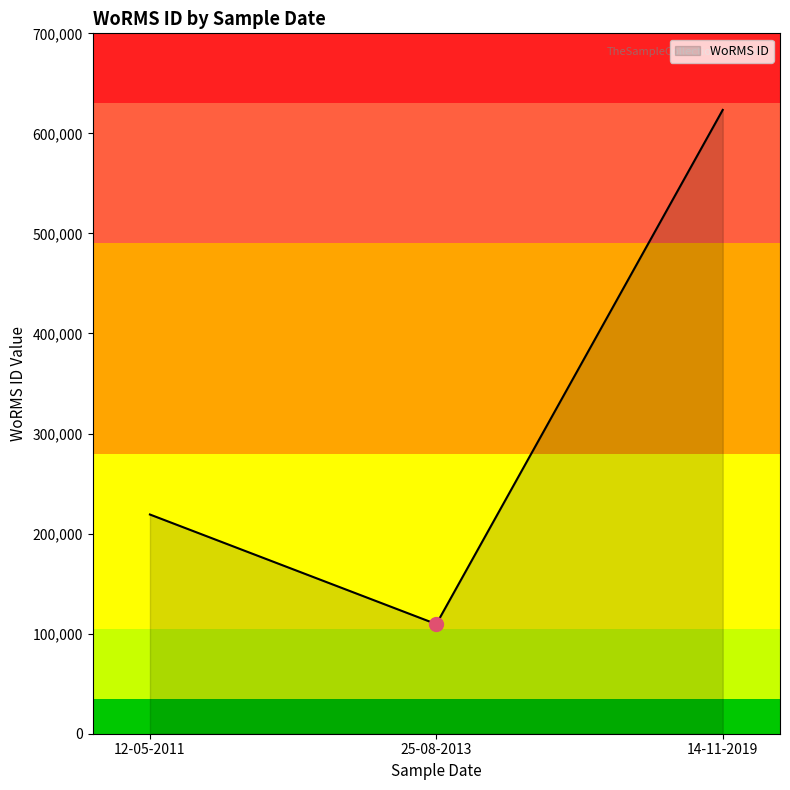

What is the smallest value displayed?

109545